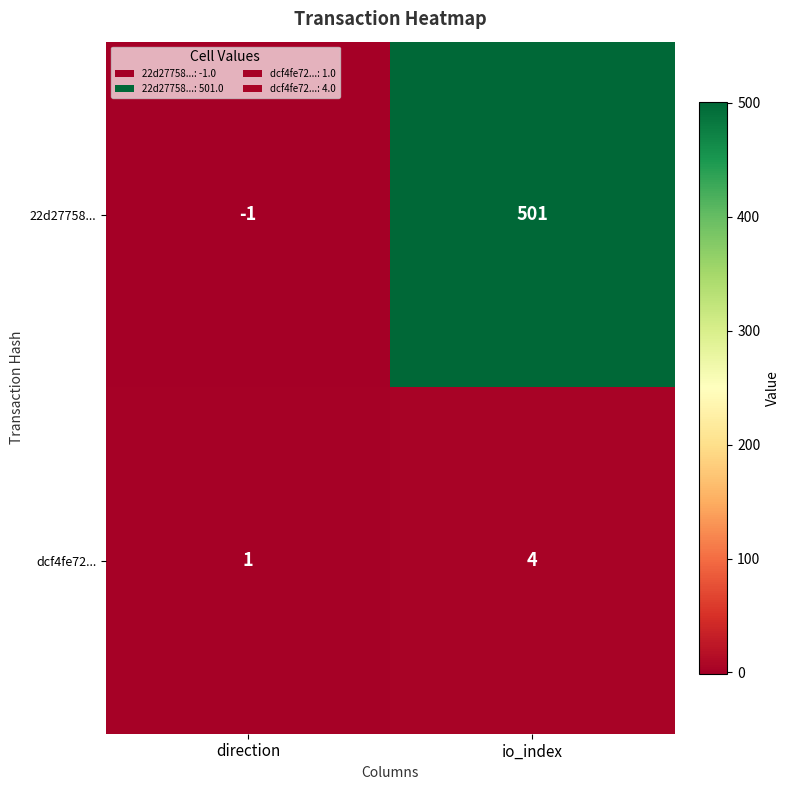

Which series has the widest spread of values?

22d27758...